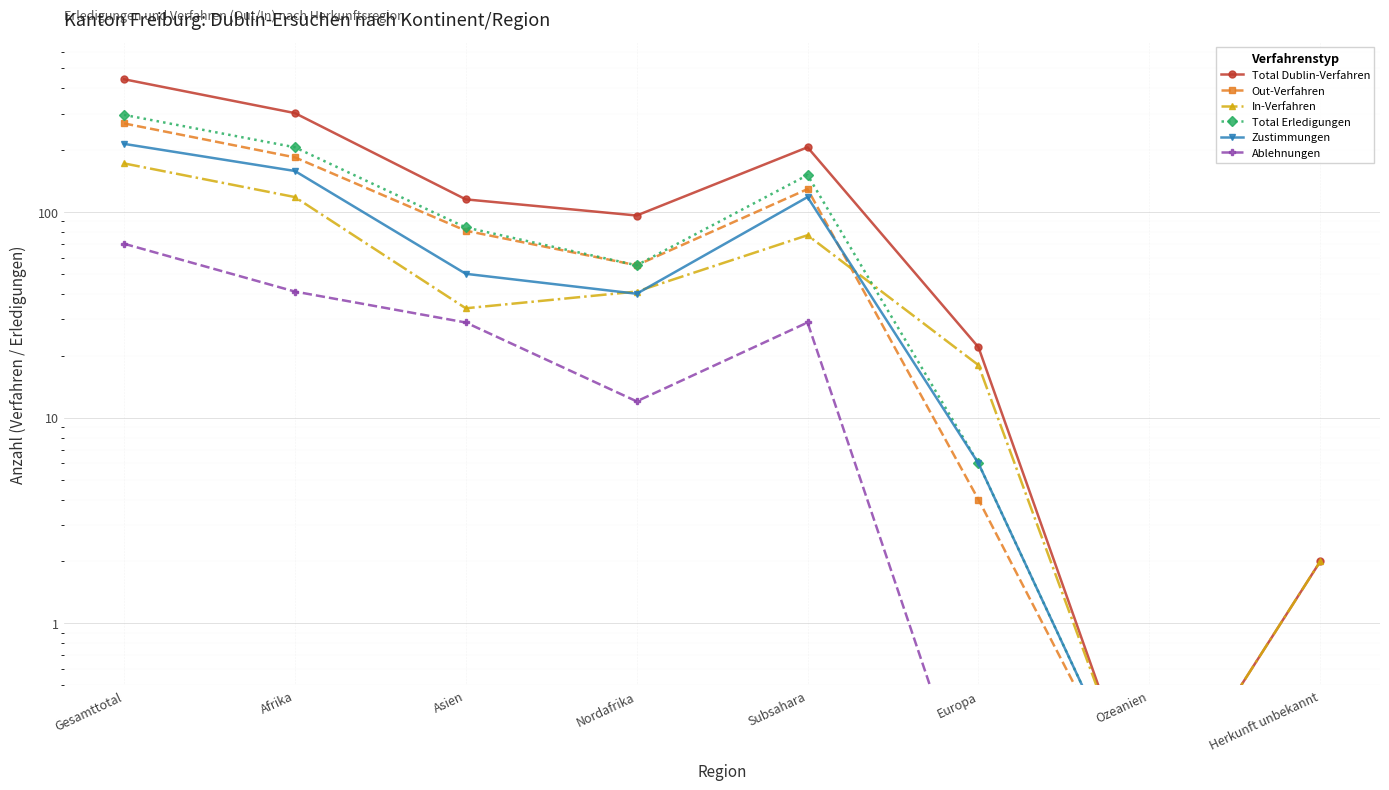

What position from the left is Ozeanien?

7